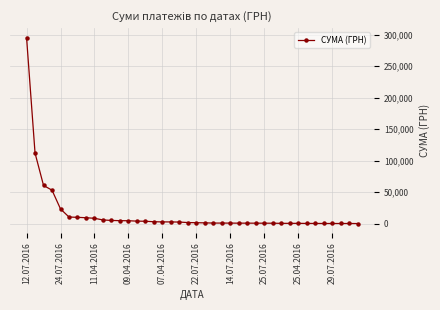

What is the maximum value shown in the chart?

295638.6